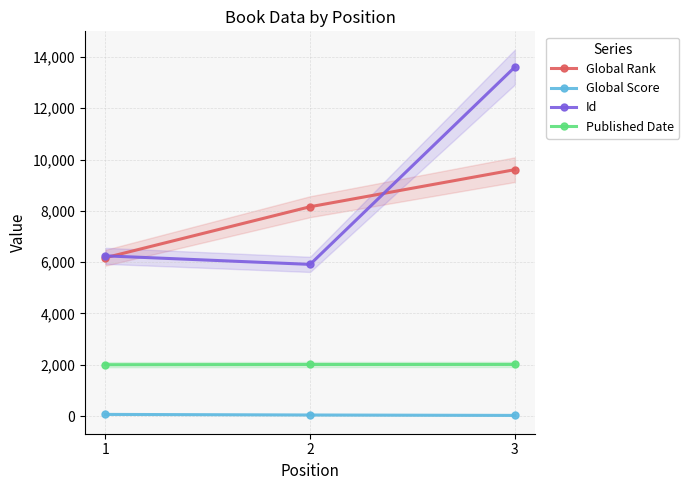

List the series in order of their peak value, lowest first.

Global Score, Published Date, Global Rank, Id